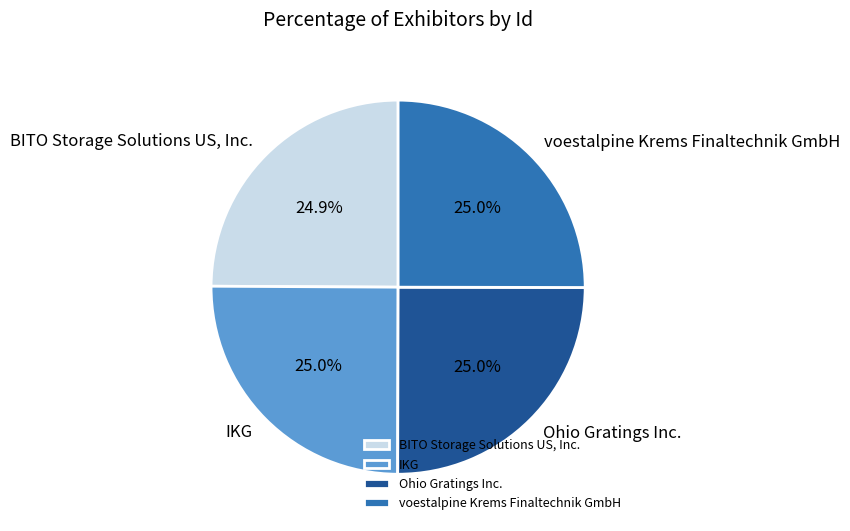

Approximately how many times larger is the value at BITO Storage Solutions US, Inc. compared to Ohio Gratings Inc.?

1.0